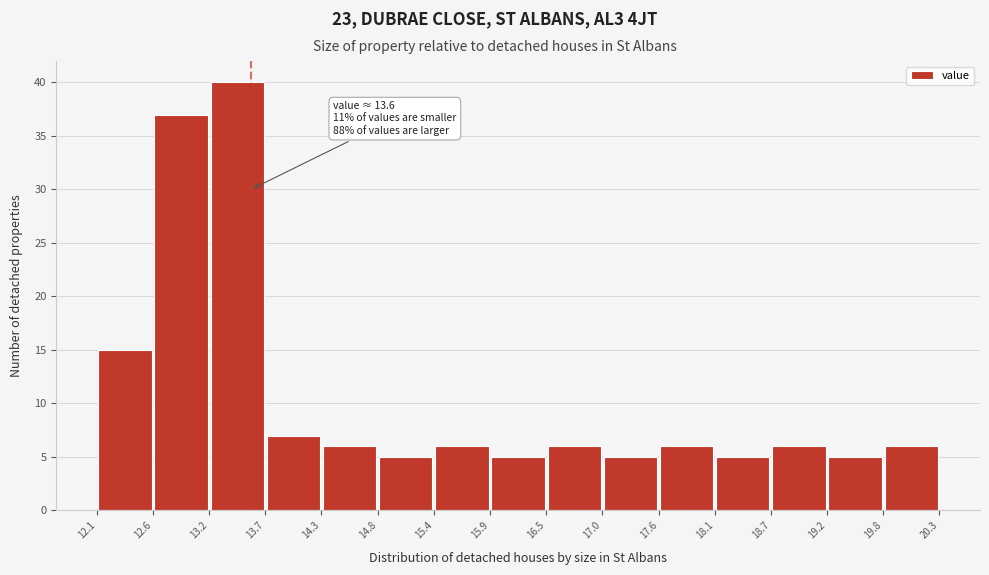

Which range on the x-axis has the tallest bar?

13.2 to 13.7